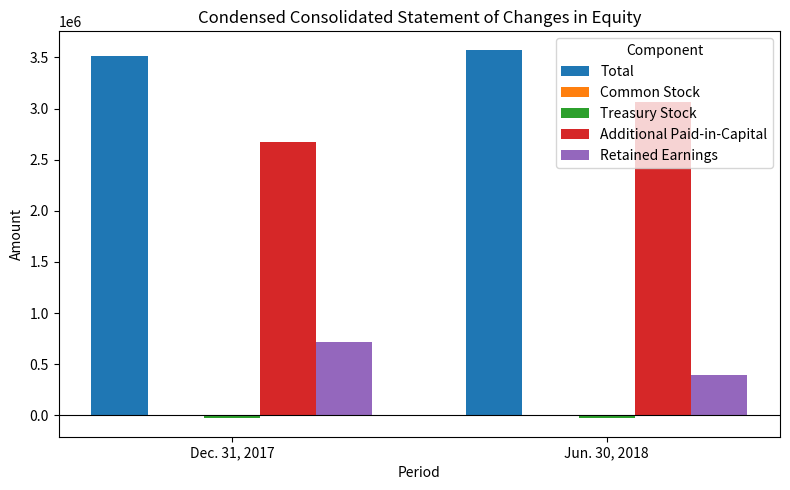

Count the number of categories in the chart.

2